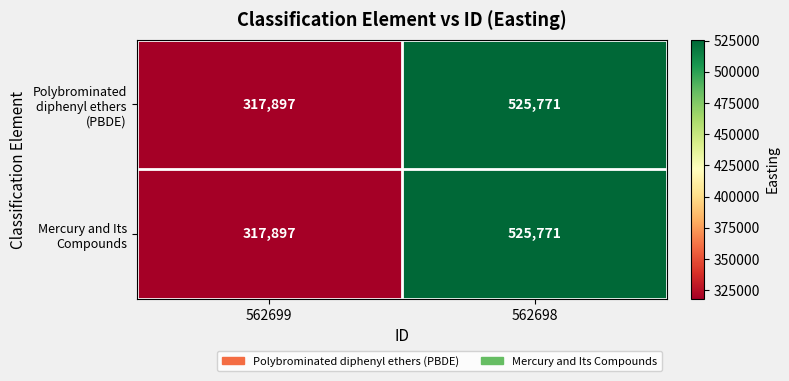

At which category is the sum across all series the highest?

562698